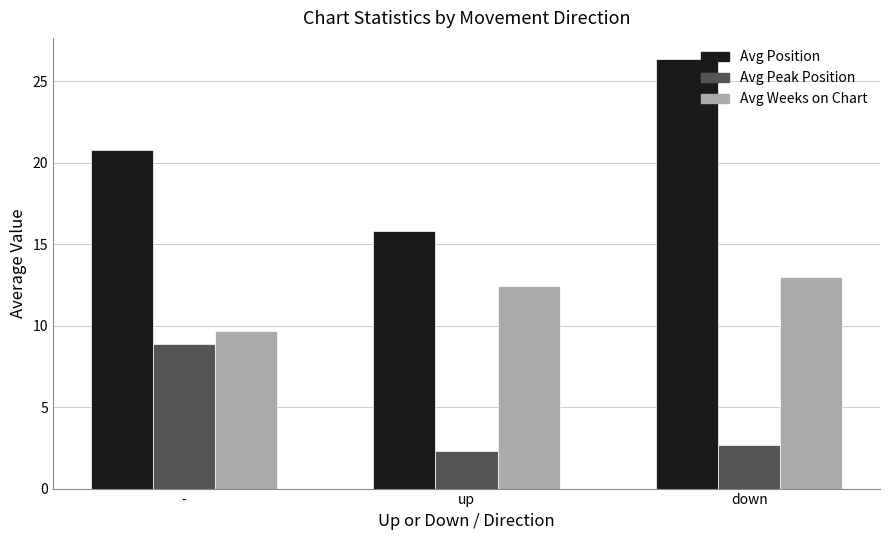

At which label does Avg Weeks on Chart reach its peak?

down